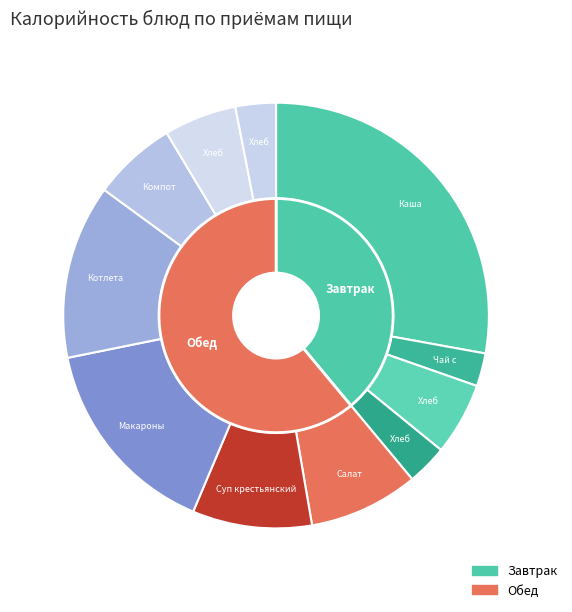

What is the ratio of the value at Макароны отварные to the value at Хлеб ржаной (обед)?

5.0